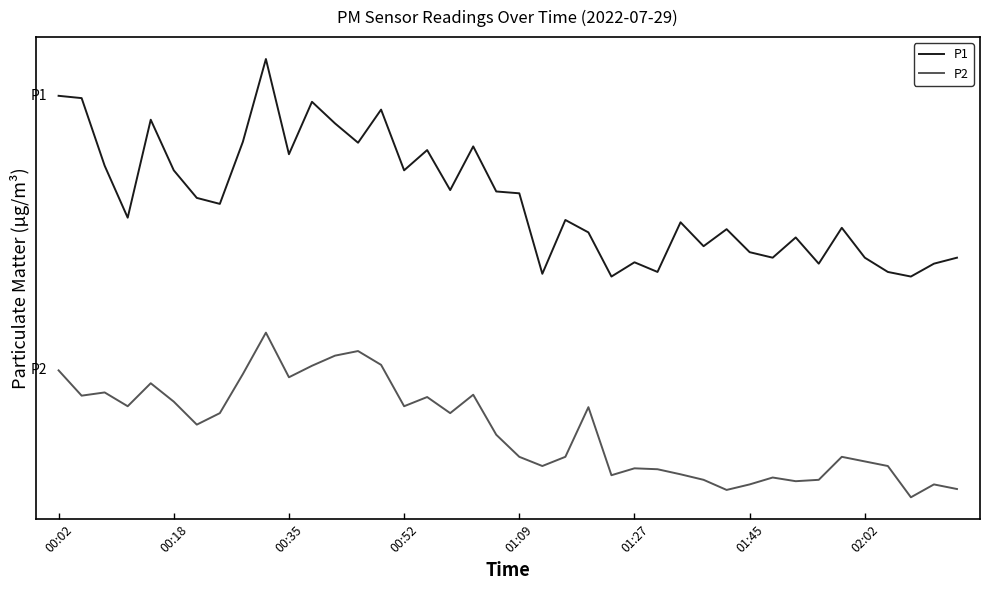

Reading left to right, list all the values displayed in this chart.

P1: 11.7	11.6	10.1	9.0	11.1	10.0	9.4	9.3	10.7	12.4	10.4	11.5	11.1	10.6	11.3	10.0	10.5	9.6	10.6	9.6	9.5	7.8	8.9	8.7	7.7	8.0	7.8	8.9	8.4	8.8	8.2	8.1	8.6	8.0	8.8	8.1	7.8	7.7	8.0	8.1
P2: 5.7	5.1	5.2	4.9	5.4	5.0	4.5	4.8	5.6	6.5	5.5	5.8	6.0	6.1	5.8	4.9	5.1	4.8	5.2	4.3	3.8	3.6	3.8	4.9	3.4	3.5	3.5	3.4	3.3	3.1	3.2	3.4	3.3	3.3	3.8	3.7	3.6	2.9	3.2	3.1